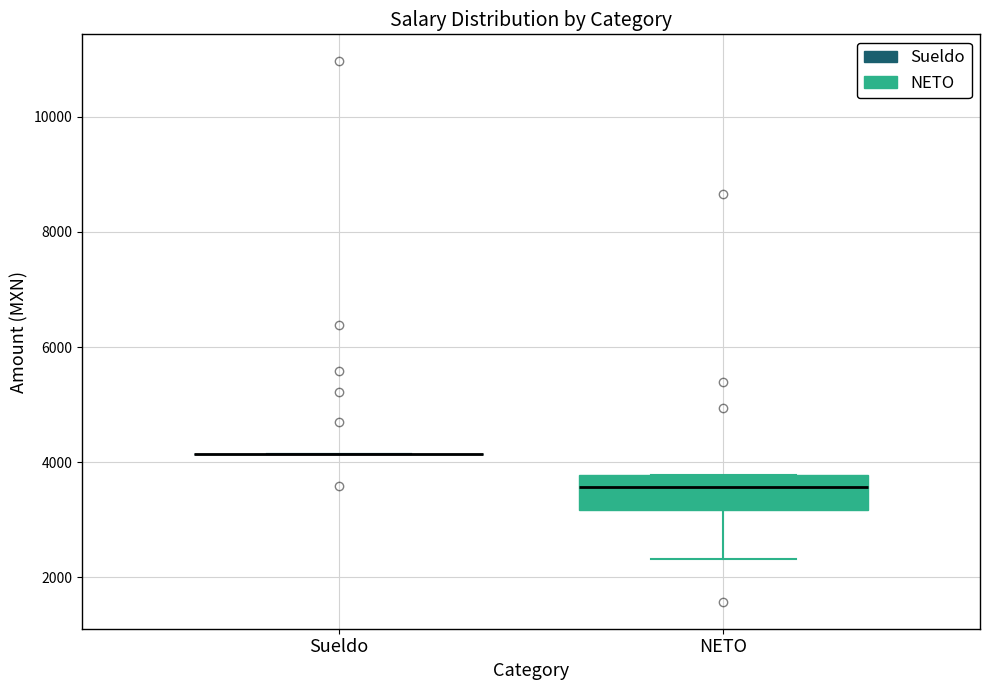

Comparing the boxes themselves (not the whiskers), which one is the tallest?

NETO